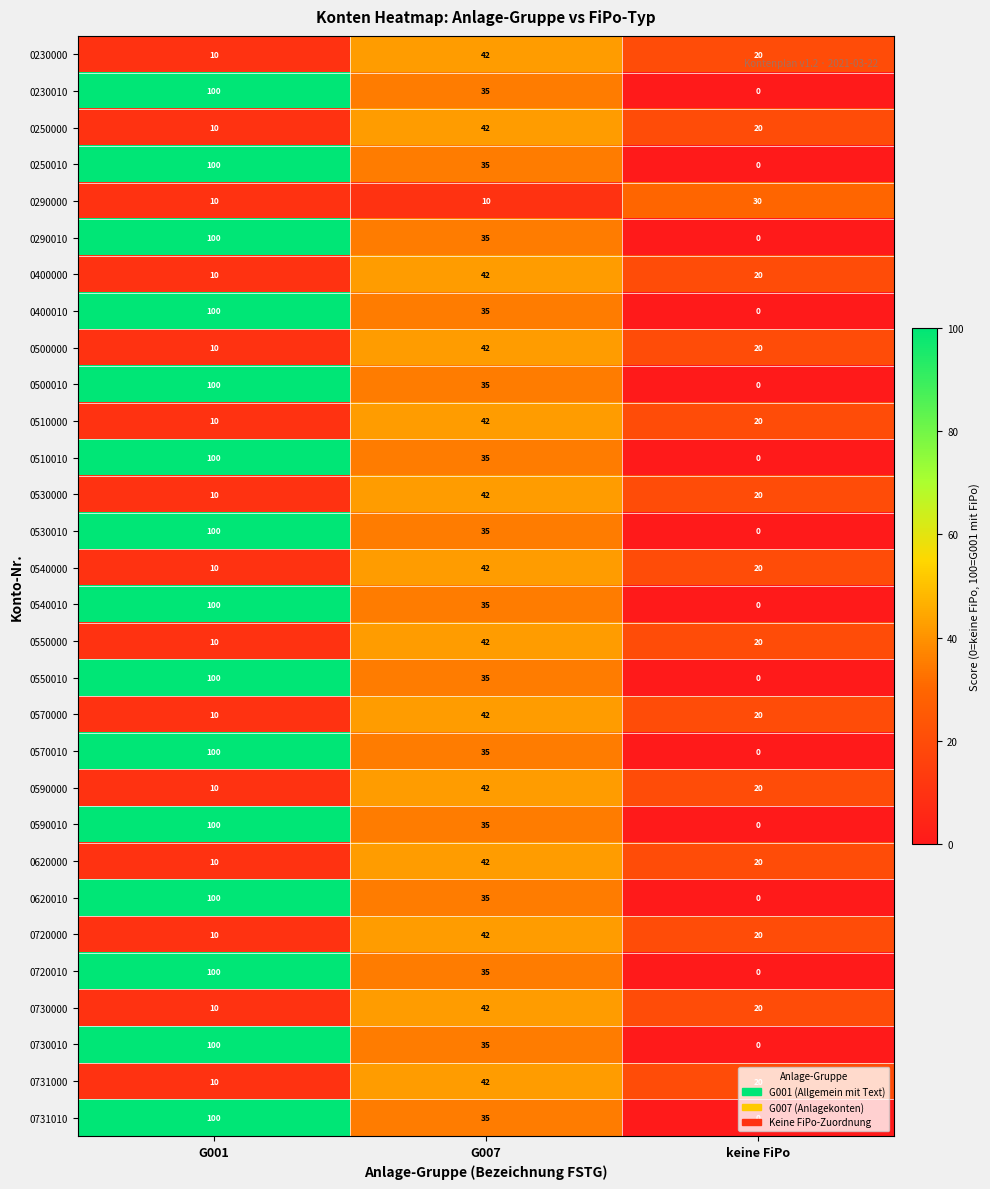

At which category is the sum across all series the highest?

G001